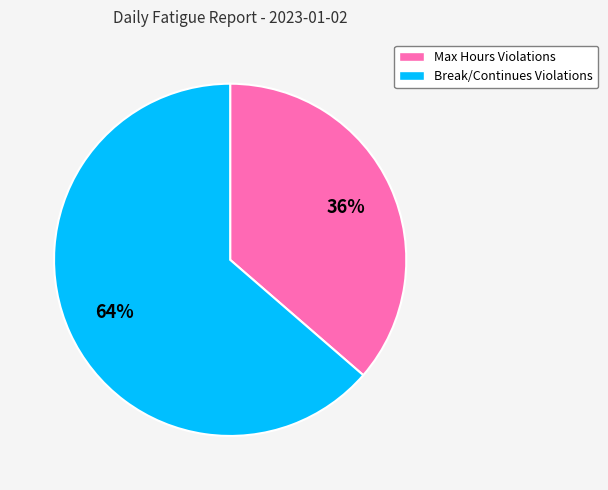

Is there a majority slice in this chart?

Yes